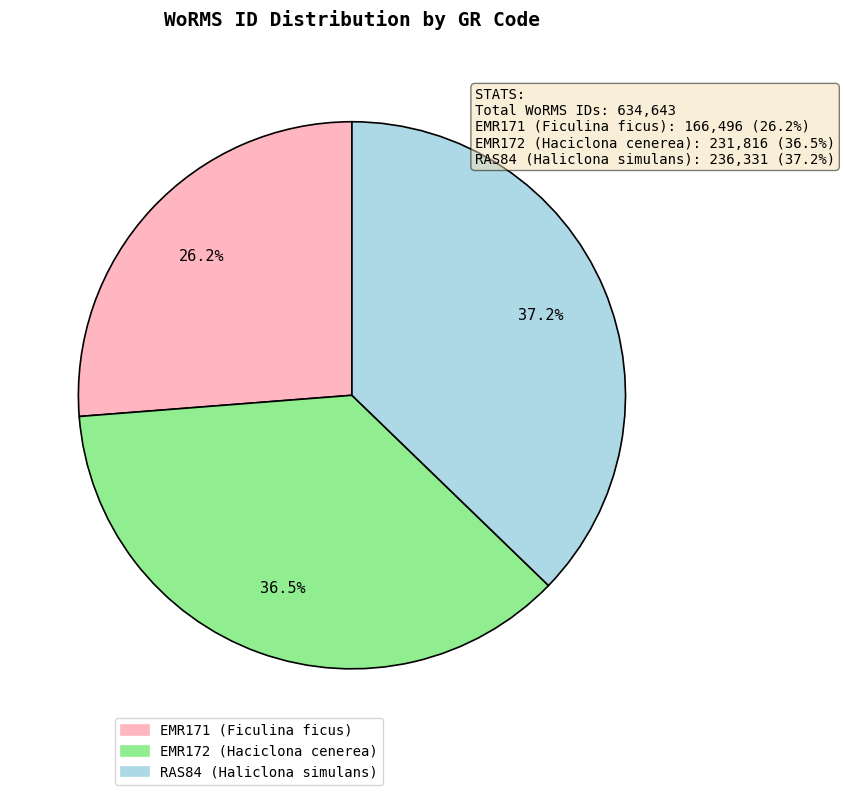

Count the number of slices in the pie.

3